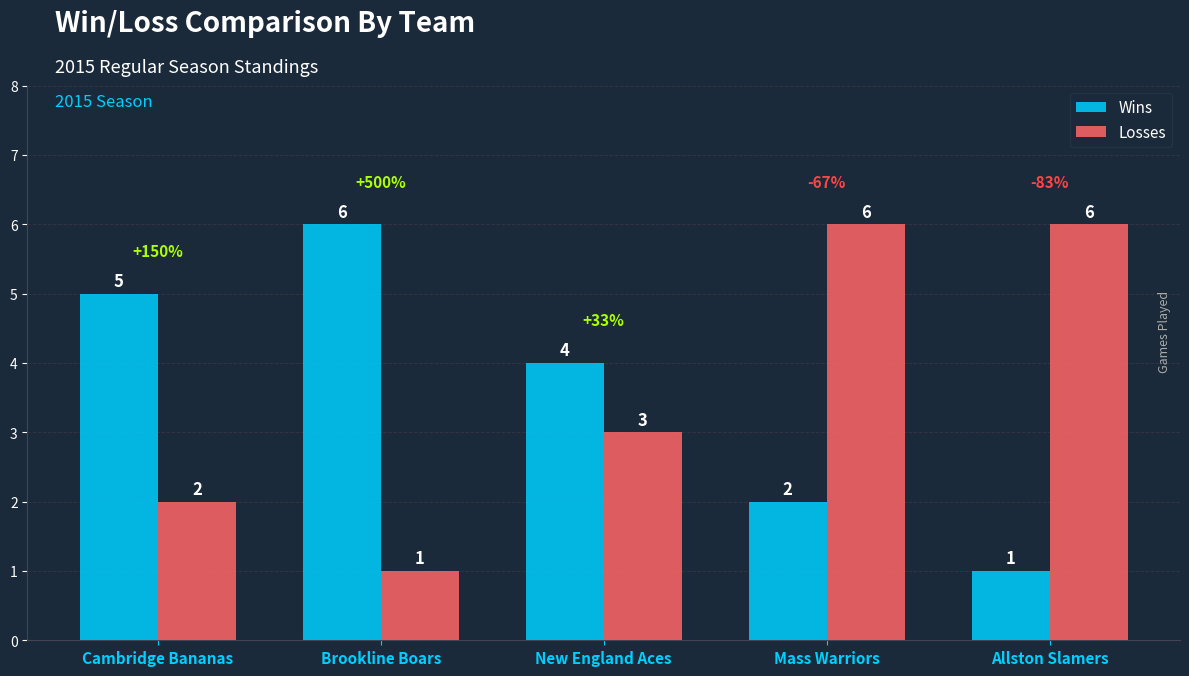

What position from the left is Mass Warriors?

4